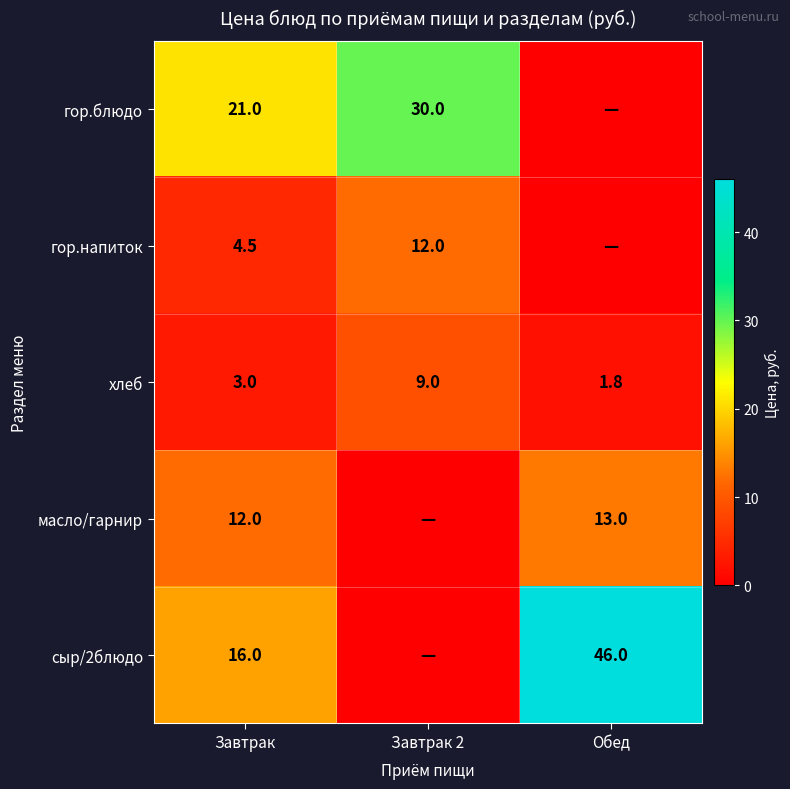

The хлеб series shows 1.2 at Обед. True or false?

False